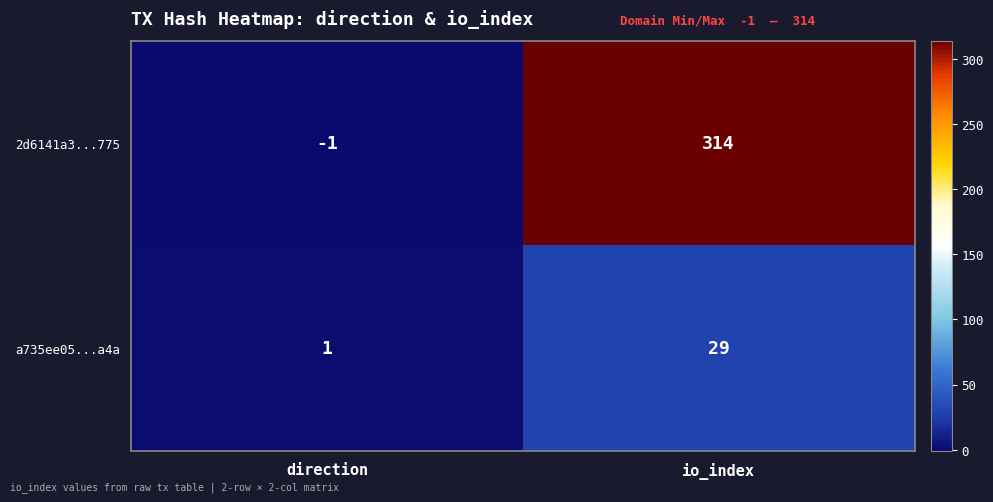

Rank the series by their average value, from lowest to highest.

a735ee05...a4a, 2d6141a3...775